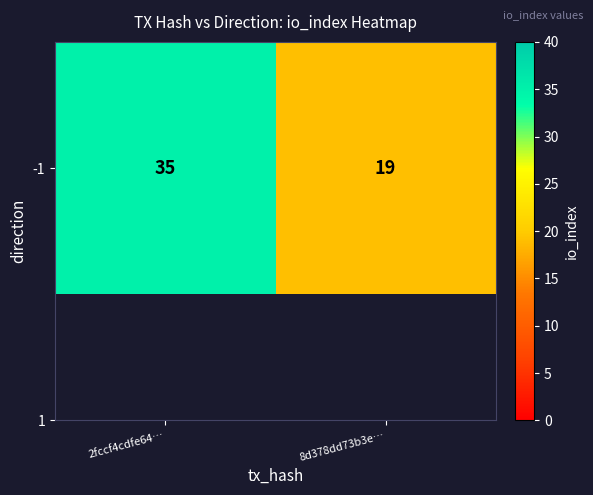

Rank the categories by value from lowest to highest.

8d378dd73b3e…, 2fccf4cdfe64…